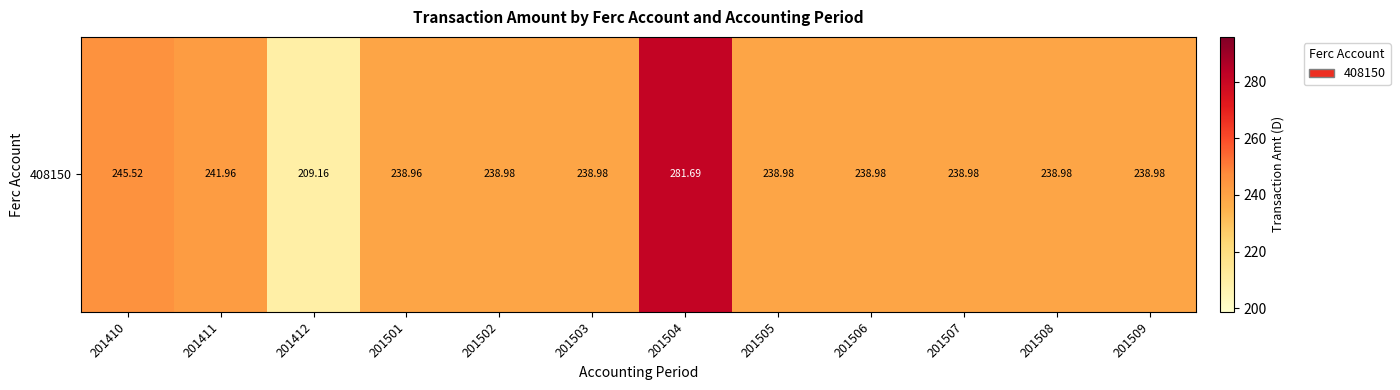

True or false: the data shows 239.0 at 201506.

True